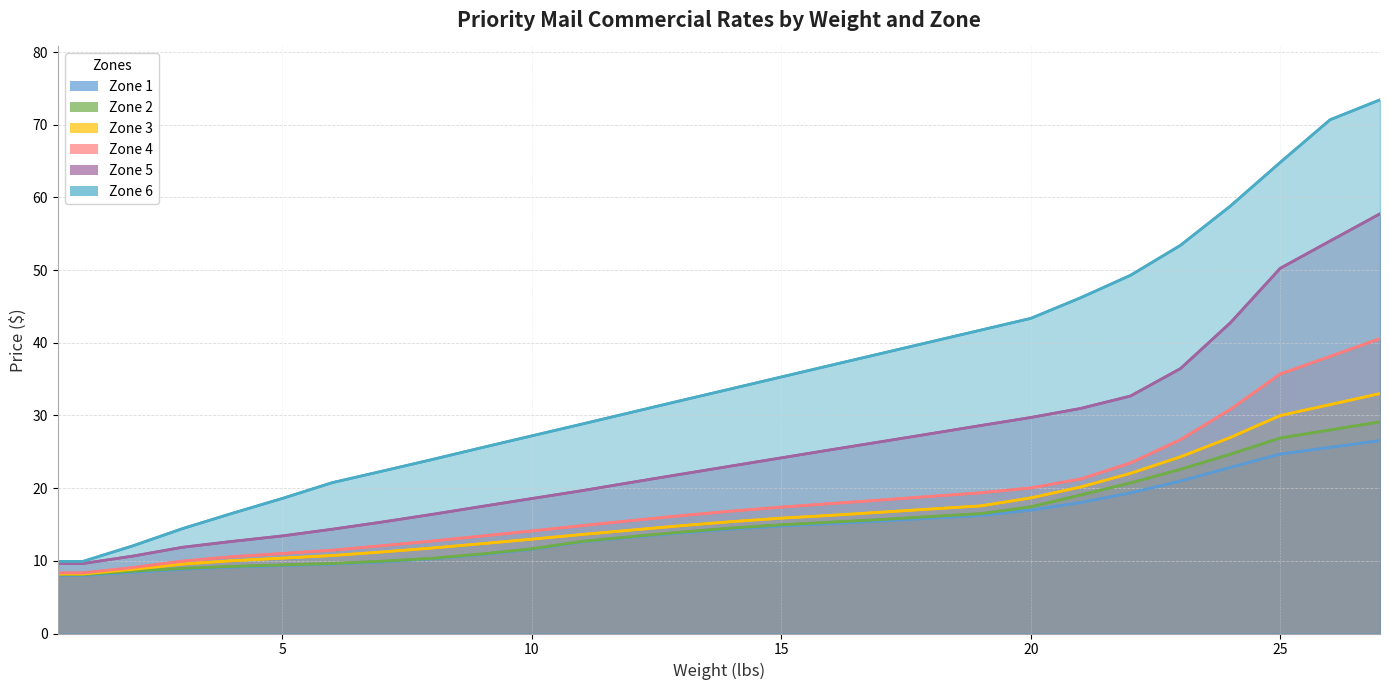

Reading left to right, extract all data points from this chart.

Zone 1: 0.5=8.0	1=8.0	2=8.4	3=8.8	4=9.1	5=9.3	6=9.6	7=9.9	8=10.3	9=10.9	10=11.6	11=12.6	12=13.3	13=13.8	14=14.4	15=14.8	16=15.1	17=15.5	18=15.9	19=16.2	20=17.0	21=18.0	22=19.4	23=21.0	24=22.9	25=24.7	26=25.6	27=26.5
Zone 2: 0.5=8.1	1=8.1	2=8.6	3=9.0	4=9.2	5=9.4	6=9.6	7=9.9	8=10.3	9=10.9	10=11.7	11=12.7	12=13.3	13=13.9	14=14.5	15=14.9	16=15.3	17=15.7	18=16.1	19=16.5	20=17.4	21=19.1	22=20.7	23=22.6	24=24.7	25=26.9	26=28.0	27=29.1
Zone 3: 0.5=8.2	1=8.2	2=8.8	3=9.6	4=10.0	5=10.4	6=10.7	7=11.2	8=11.8	9=12.4	10=13.0	11=13.6	12=14.2	13=14.8	14=15.4	15=15.9	16=16.3	17=16.7	18=17.1	19=17.6	20=18.7	21=20.2	22=22.0	23=24.3	24=27.0	25=30.0	26=31.5	27=33.0
Zone 4: 0.5=8.3	1=8.3	2=9.1	3=10.0	4=10.6	5=11.0	6=11.5	7=12.1	8=12.7	9=13.4	10=14.1	11=14.8	12=15.5	13=16.2	14=16.8	15=17.4	16=17.9	17=18.4	18=18.9	19=19.4	20=20.0	21=21.3	22=23.5	23=26.7	24=30.8	25=35.7	26=38.1	27=40.6
Zone 5: 0.5=9.6	1=9.6	2=10.7	3=11.9	4=12.7	5=13.4	6=14.3	7=15.3	8=16.4	9=17.5	10=18.6	11=19.6	12=20.8	13=21.9	14=23.1	15=24.2	16=25.3	17=26.4	18=27.5	19=28.6	20=29.7	21=31.0	22=32.7	23=36.5	24=42.8	25=50.2	26=54.0	27=57.8
Zone 6: 0.5=9.9	1=9.9	2=12.1	3=14.4	4=16.6	5=18.6	6=20.8	7=22.3	8=23.9	9=25.6	10=27.2	11=28.8	12=30.4	13=32.1	14=33.7	15=35.3	16=36.9	17=38.5	18=40.1	19=41.8	20=43.4	21=46.2	22=49.3	23=53.4	24=58.8	25=64.8	26=70.7	27=73.4